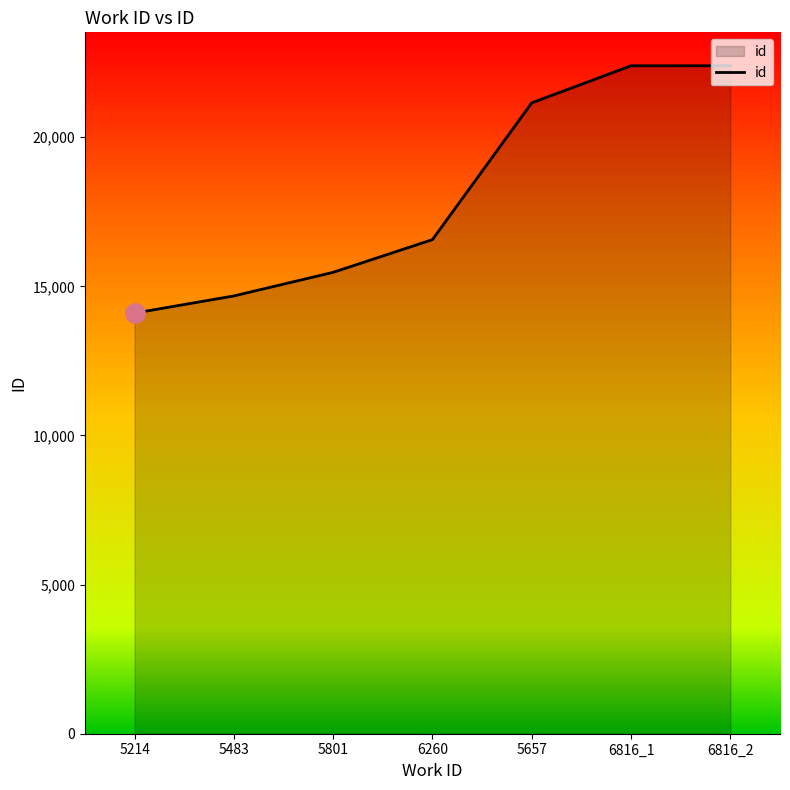

What value does the data have at 5483?

14678